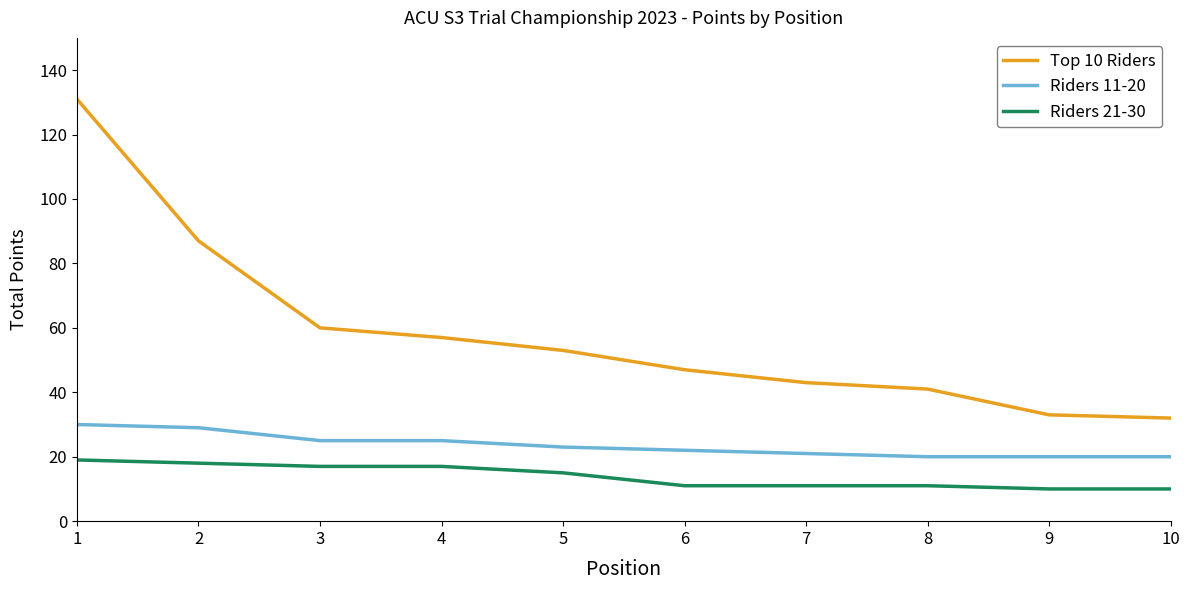

List the series in order of their overall mean, highest first.

Top 10 Riders, Riders 11-20, Riders 21-30